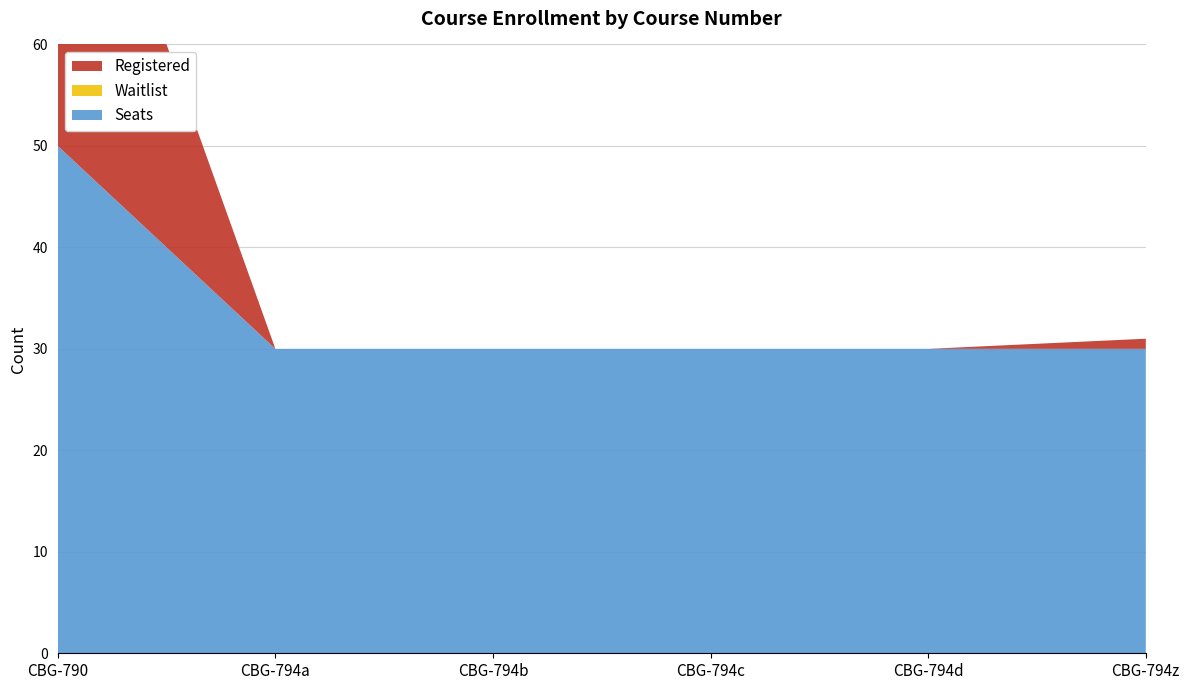

Reading left to right, what are all the values shown in this chart?

Registered: 40	0	0	0	0	1
Seats: 50	30	30	30	30	30
Waitlist: 0	0	0	0	0	0